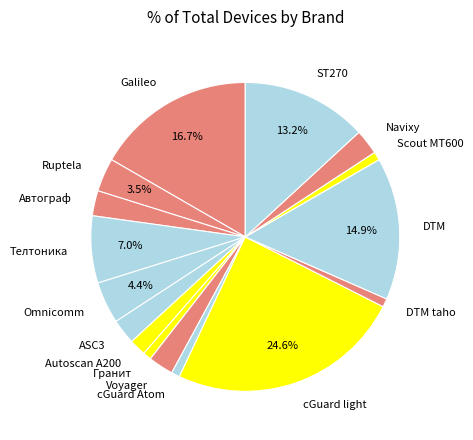

Which category has the biggest portion of the pie?

cGuard light